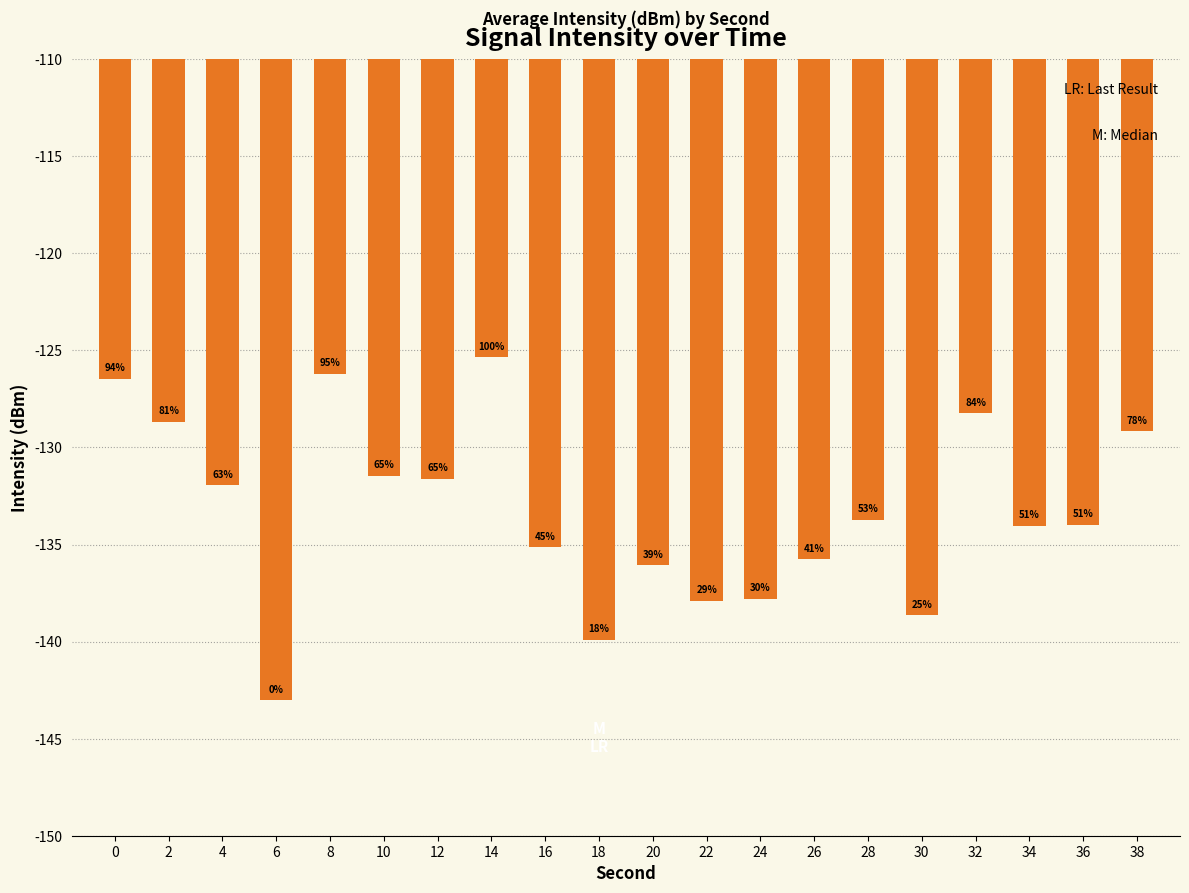

Does the chart contain any negative values?

Yes